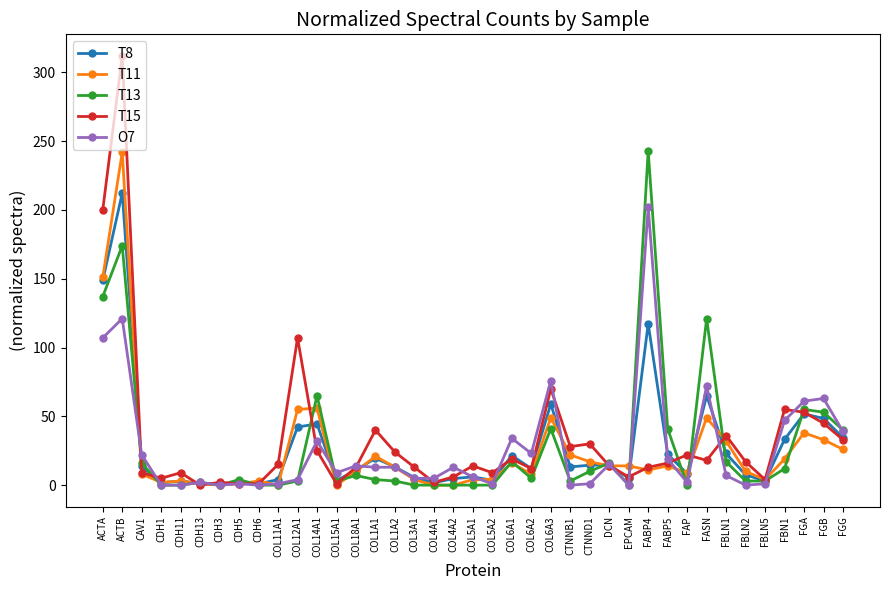

How many lines are shown in the chart?

5